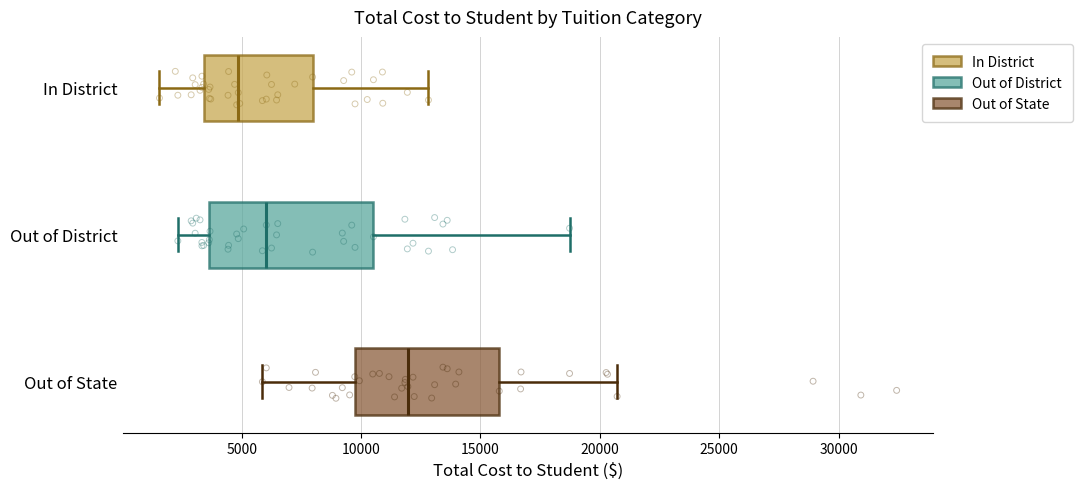

Where does the left whisker of the box for In District end on the x-axis? The values are not printed on the chart, so give them approximately, as read against the axis.

1500